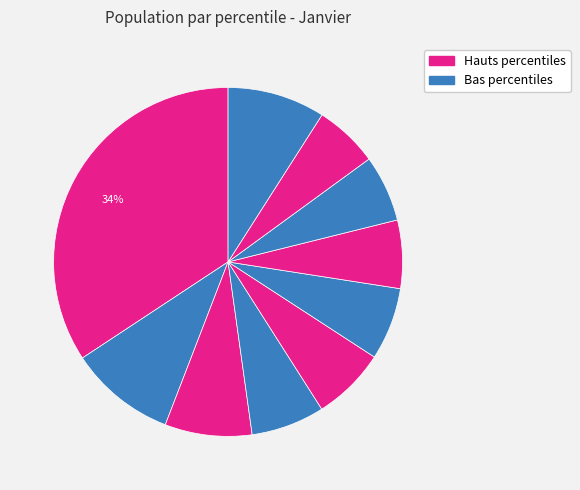

How many segments does this pie chart have?

10